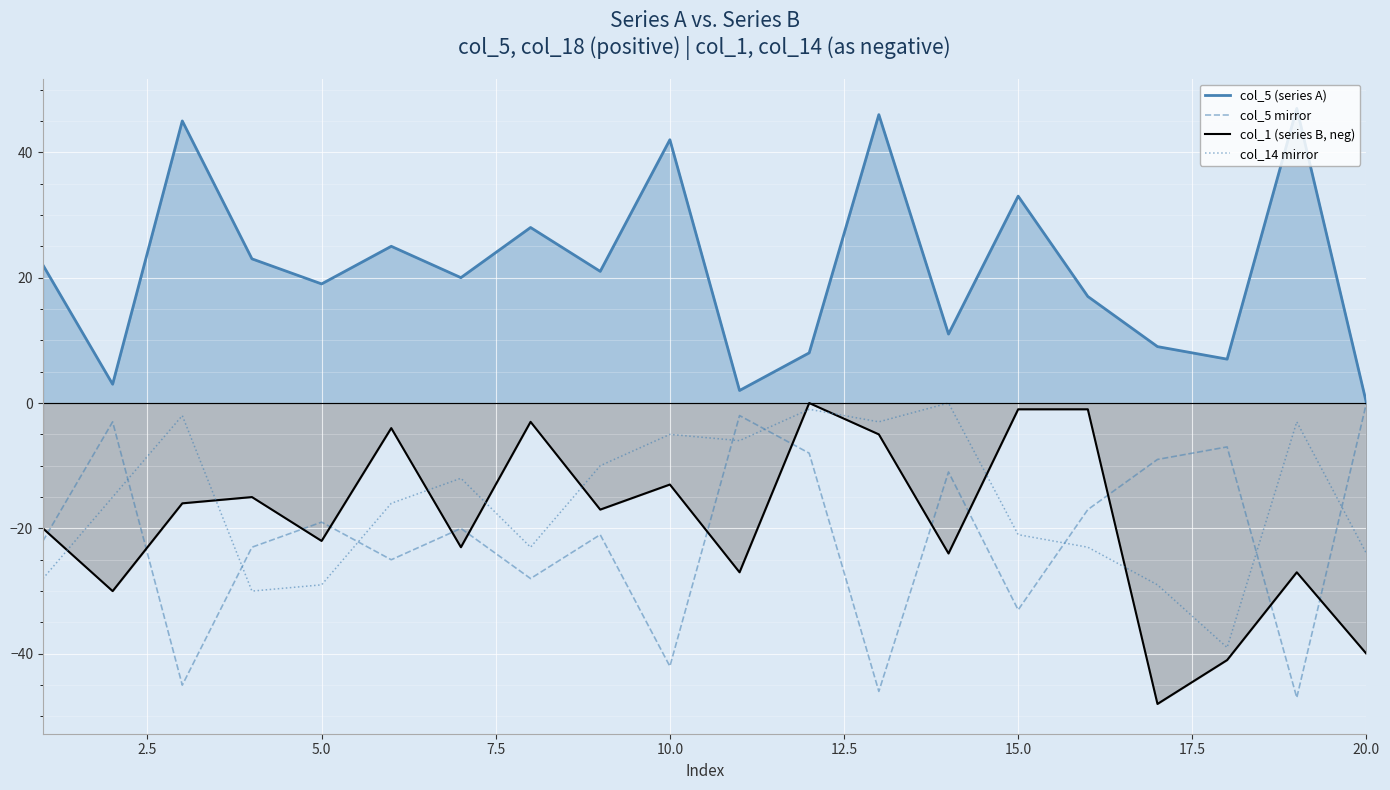

Which series has the largest total across all categories?

col_5 (series A)